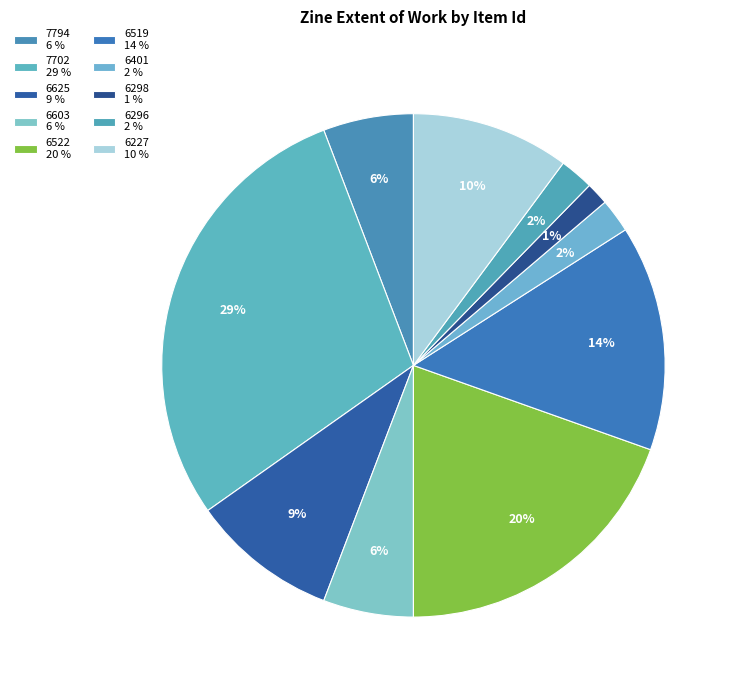

To the nearest percent, what percentage of the pie is 7794?

6%